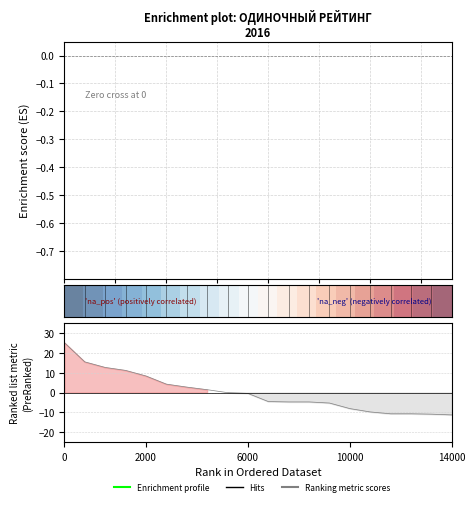

Does the chart have visible grid lines?

Yes